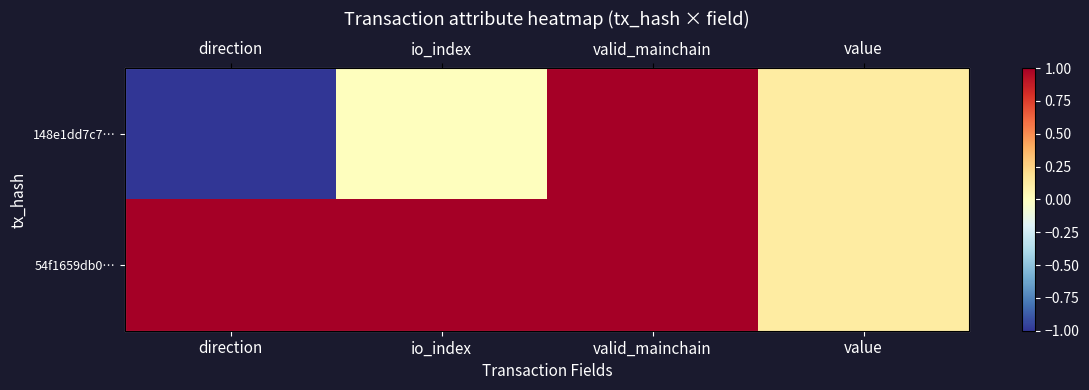

Is the value of 148e1dd7c7… at valid_mainchain greater than the value of 54f1659db0… at io_index?

No